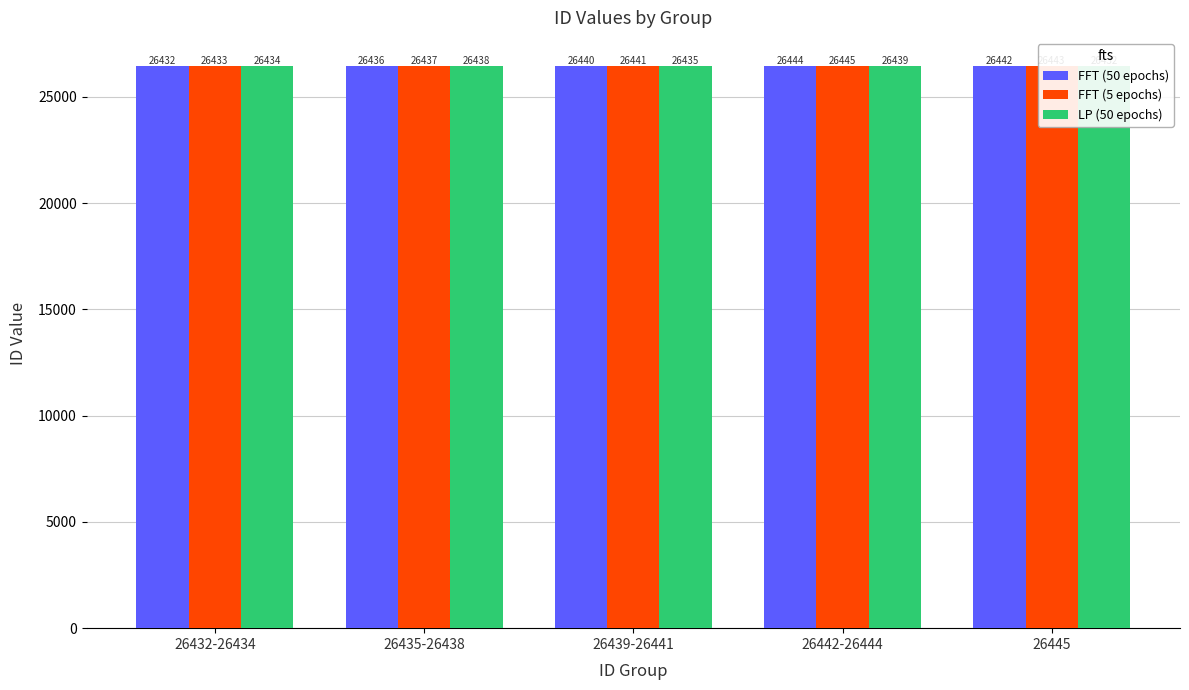

Reading left to right, list all the values displayed in this chart.

FFT (50 epochs): 26432-26434=26432	26435-26438=26436	26439-26441=26440	26442-26444=26444	26445=26442
FFT (5 epochs): 26432-26434=26433	26435-26438=26437	26439-26441=26441	26442-26444=26445	26445=26443
LP (50 epochs): 26432-26434=26434	26435-26438=26438	26439-26441=26435	26442-26444=26439	26445=26432